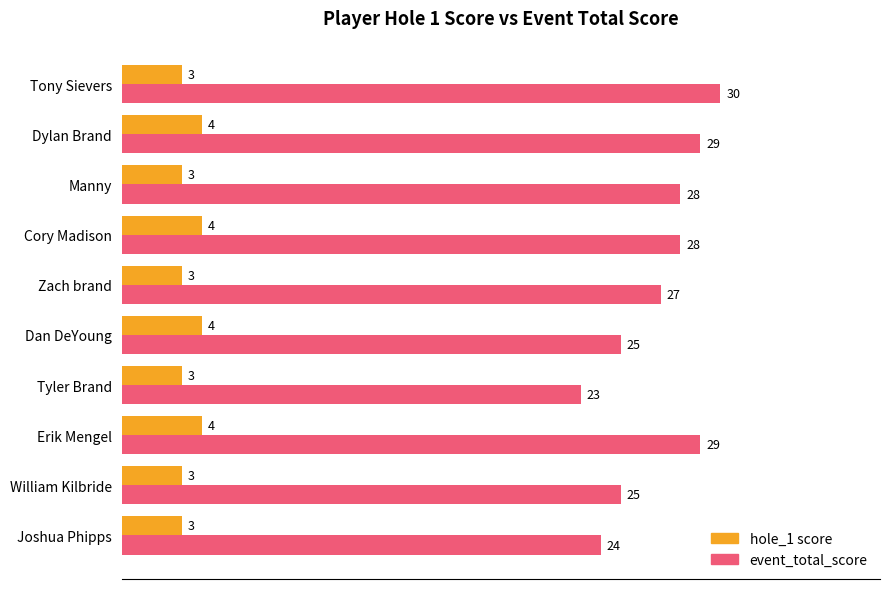

What is the approximate value of event_total_score at Tyler Brand?

23